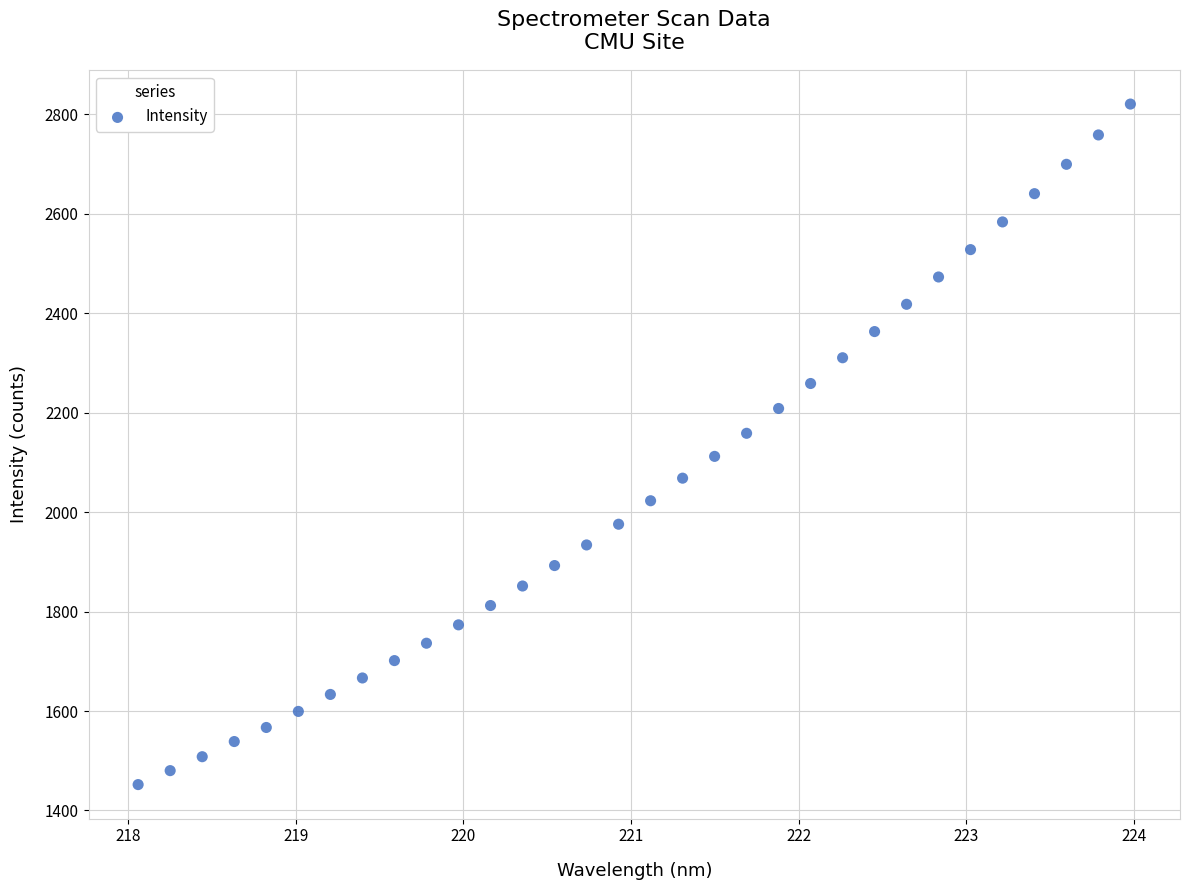

What is the range of X values (max minus min)?

5.9